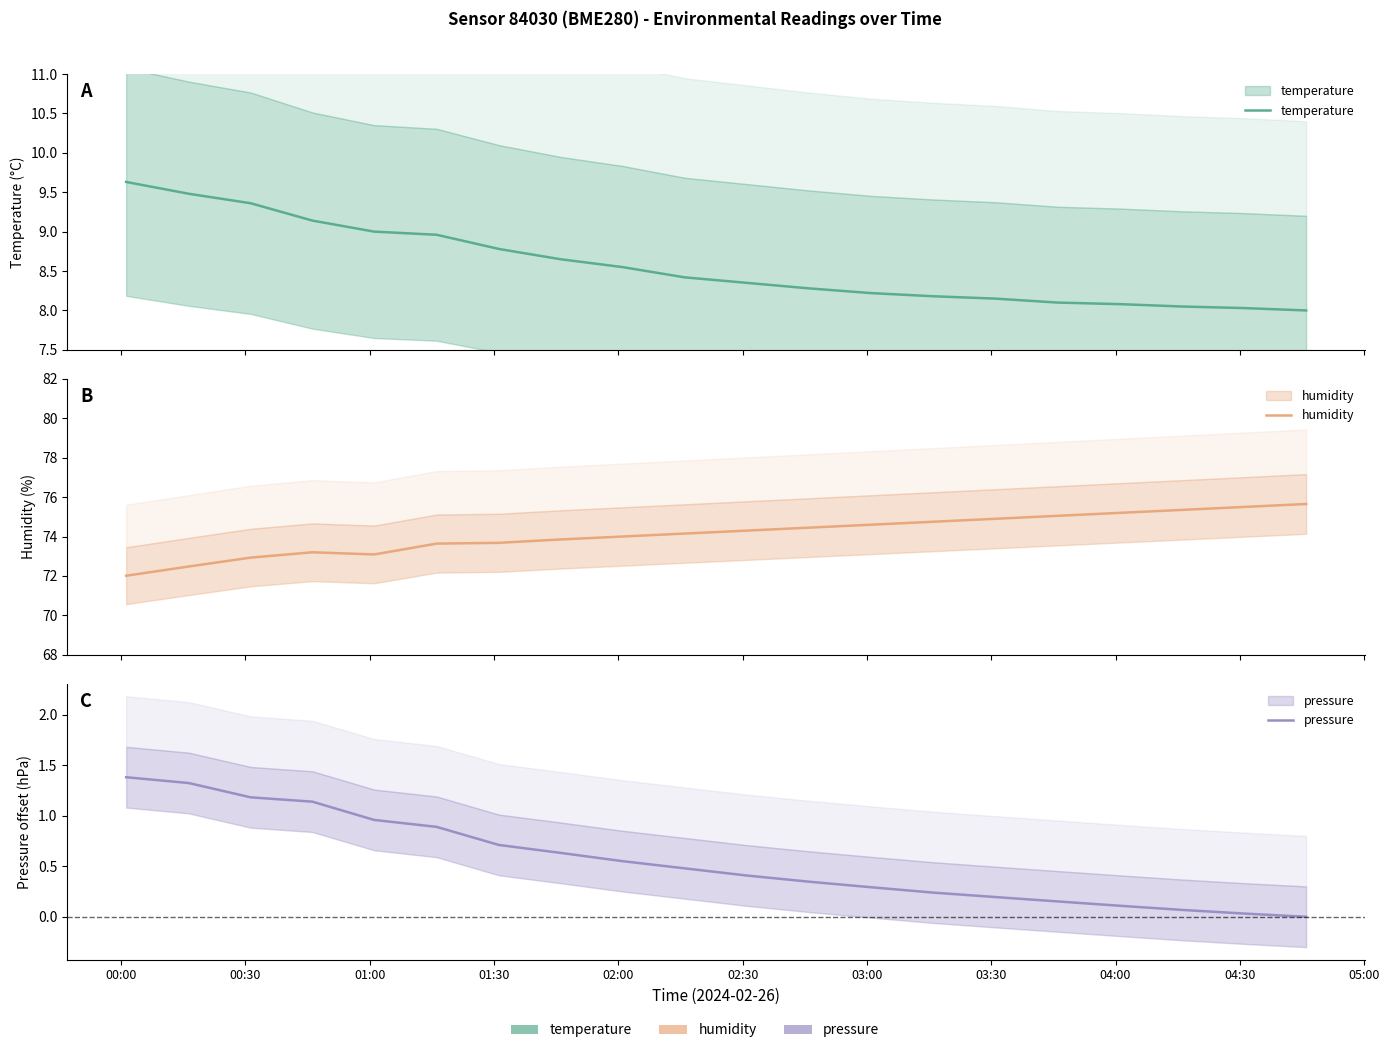

How many lines are shown in the chart?

3